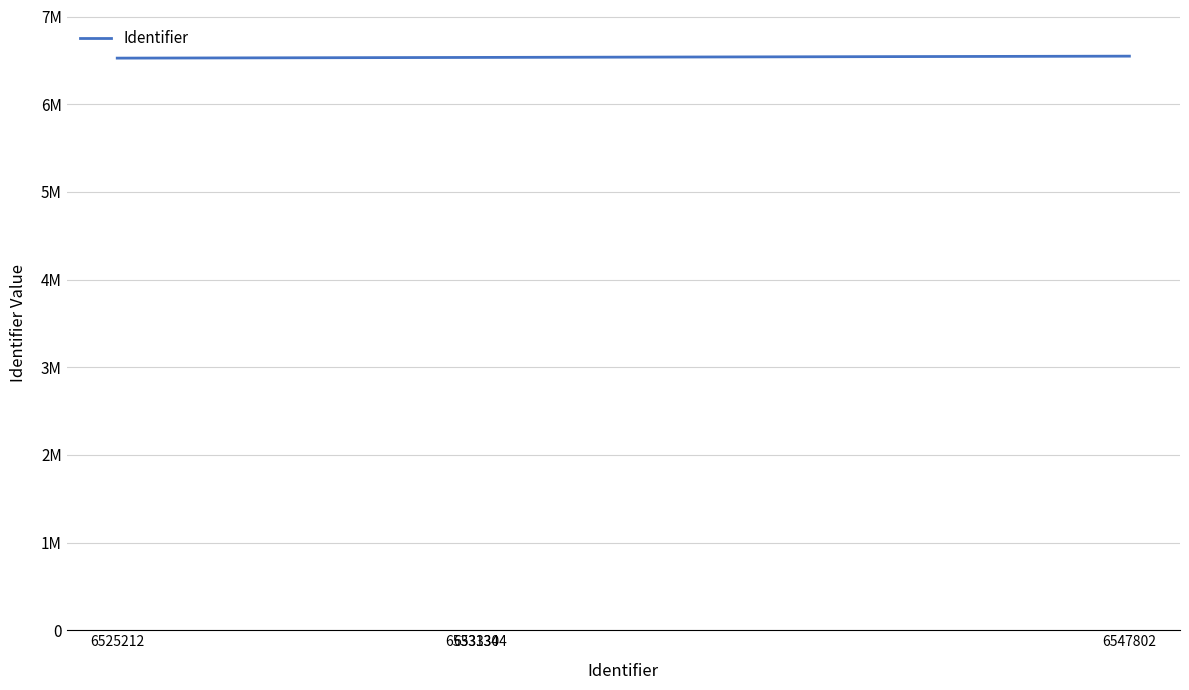

Does the chart display data point markers on the line(s)?

No